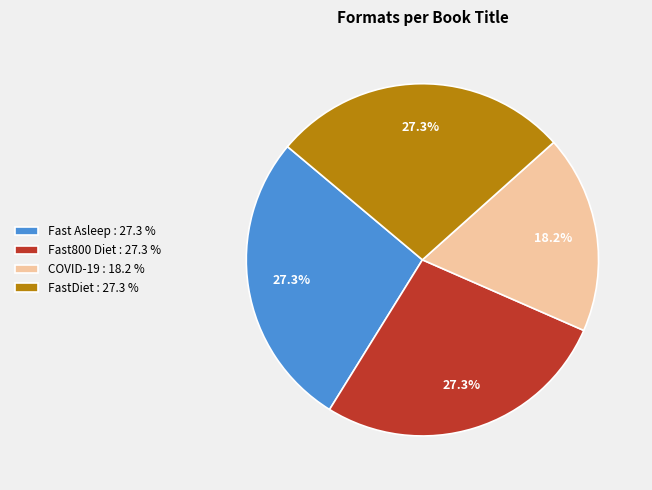

What is the smallest slice in the pie chart?

COVID-19